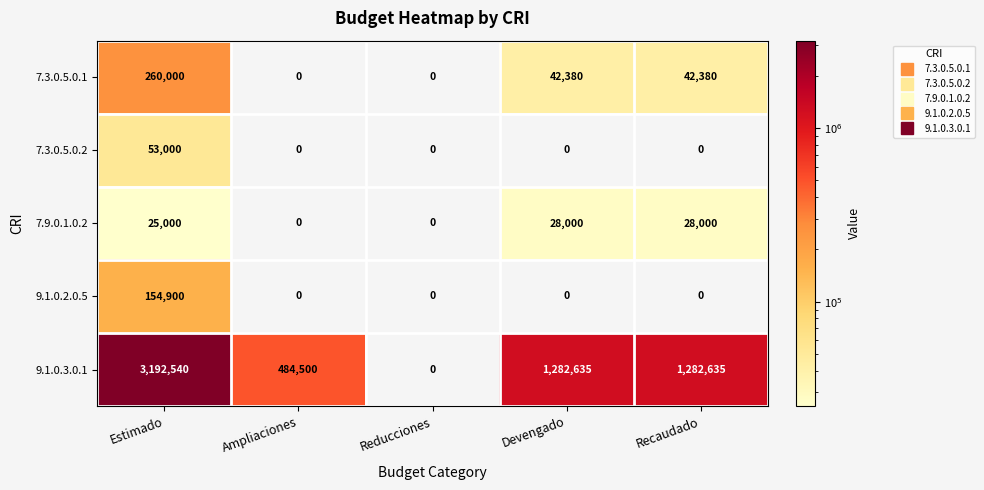

What is the difference between the 7.9.0.1.0.2 values at Devengado and Ampliaciones?

28000